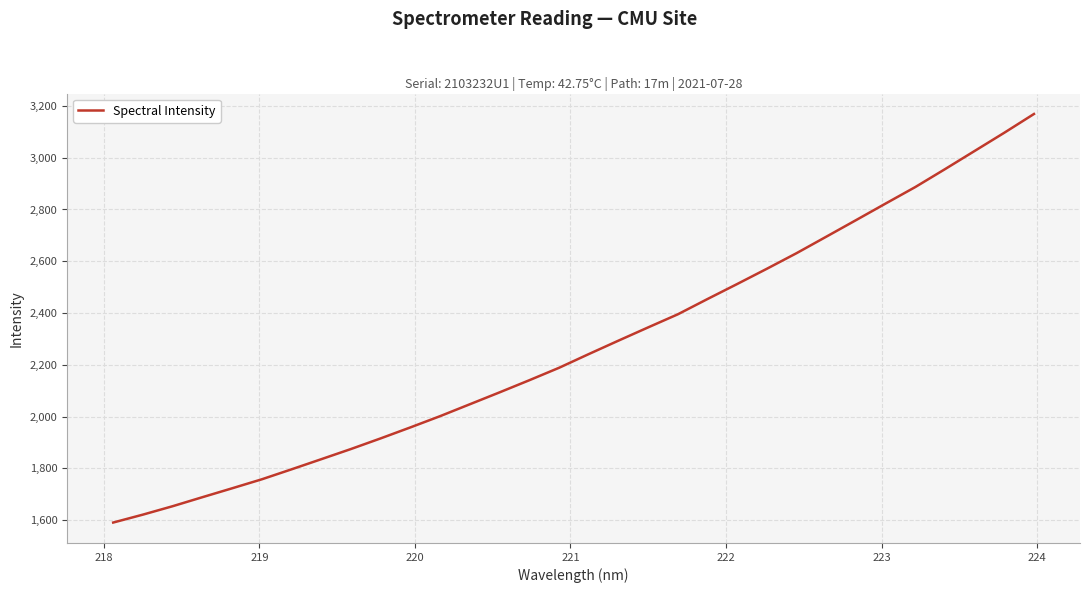

What is the greatest value displayed?

3168.9